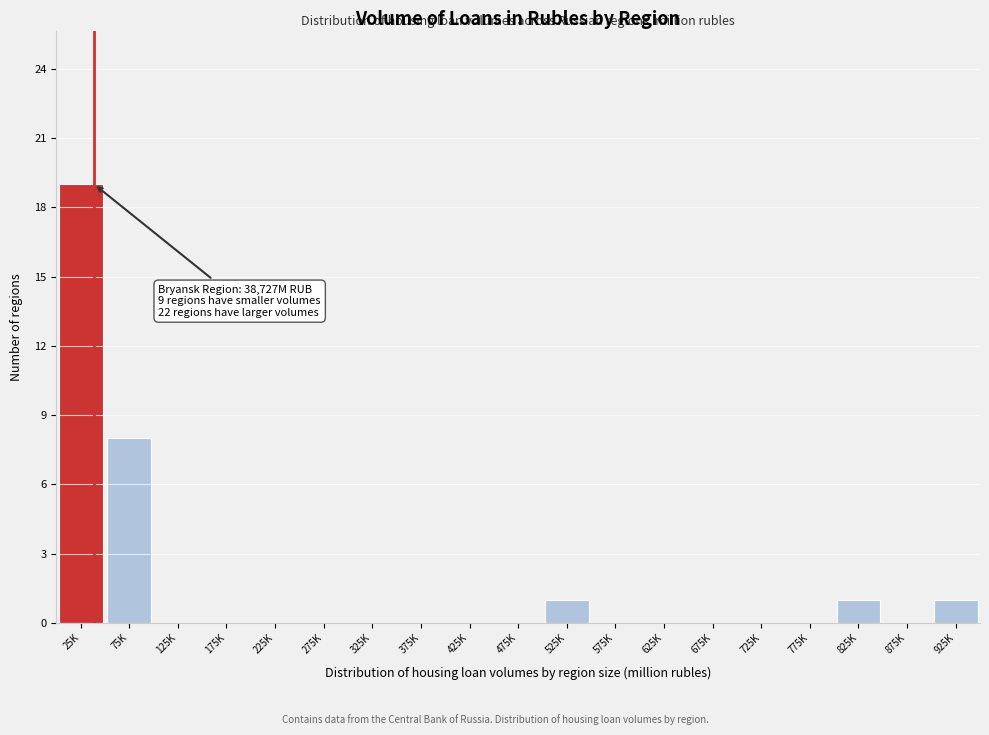

Reading right to left, what are all the values shown in this chart?

925K=1	875K=0	825K=1	775K=0	725K=0	675K=0	625K=0	575K=0	525K=1	475K=0	425K=0	375K=0	325K=0	275K=0	225K=0	175K=0	125K=0	75K=8	25K=19